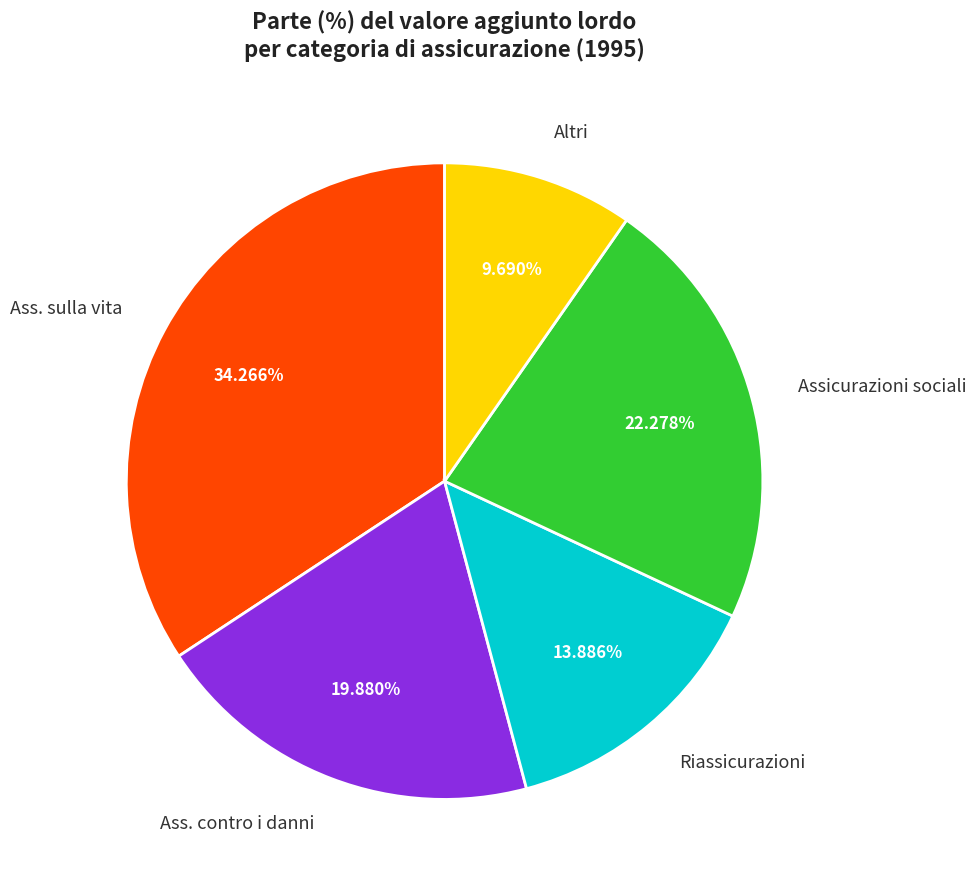

What is the ratio of the value at Ass. sulla vita to the value at Riassicurazioni?

2.5